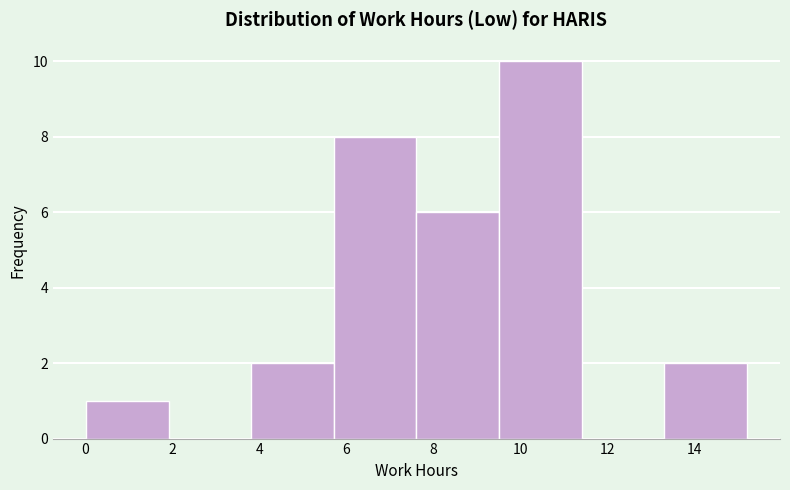

Which range on the x-axis has the tallest bar?

9.6 to 11.4